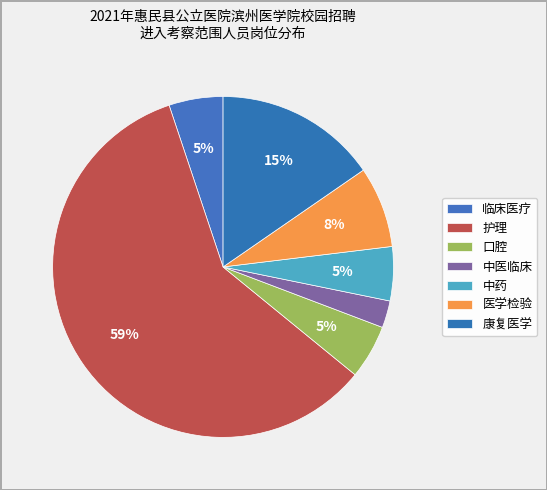

To the nearest percent, what percentage of the pie is 中药?

5%